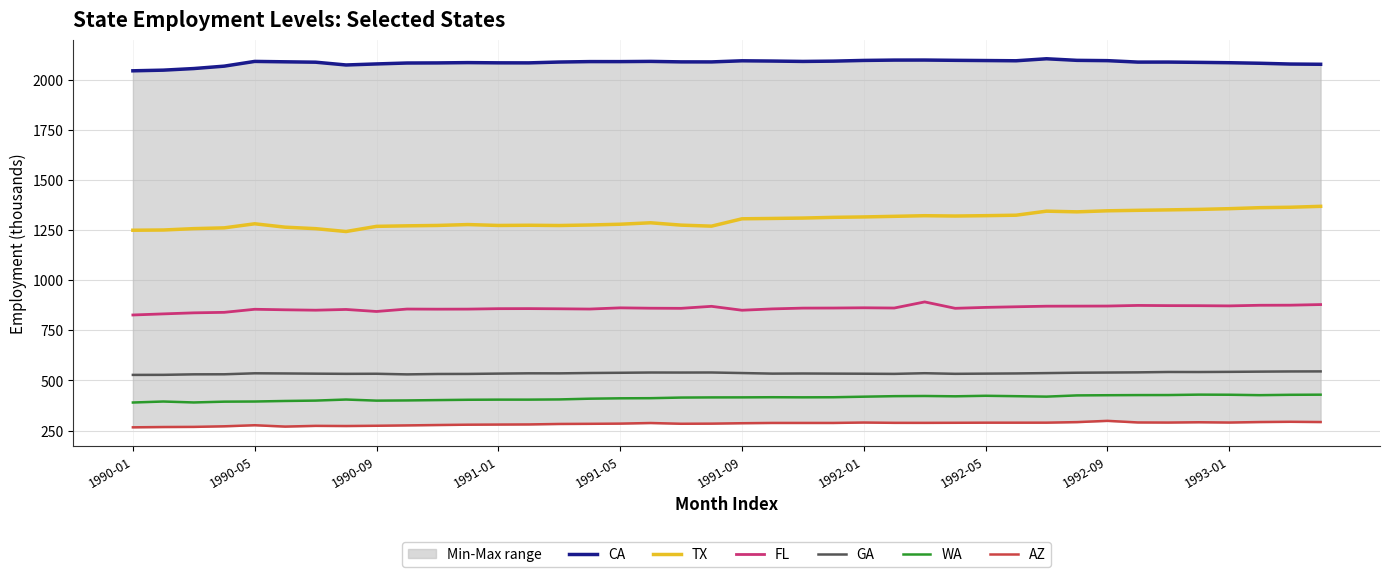

How many values in the CA series exceed 2089?

20